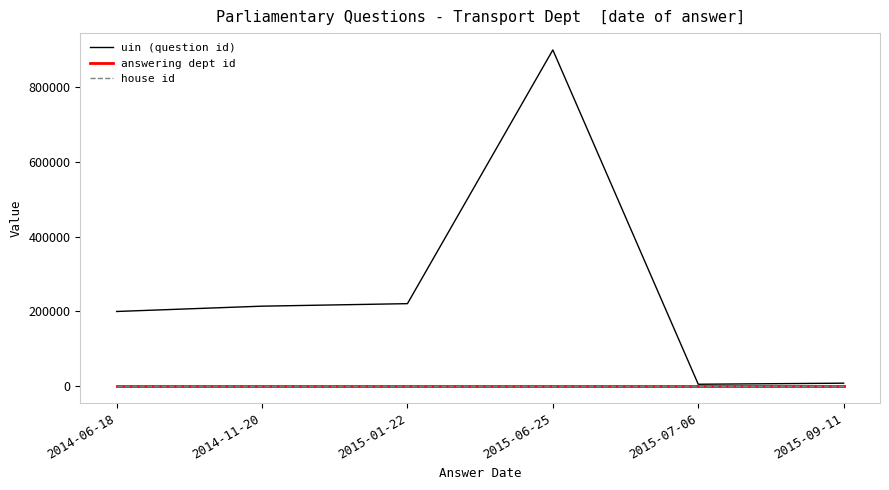

What is the total value across all series at 2015-09-11?

7966